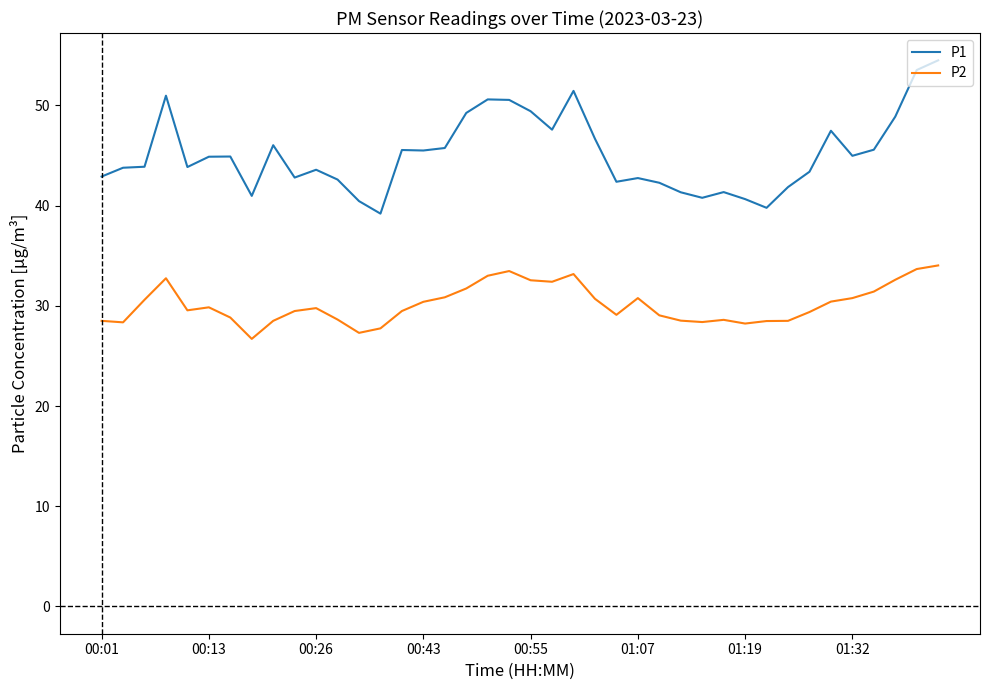

True or false: P2 and P1 intersect in this chart.

False